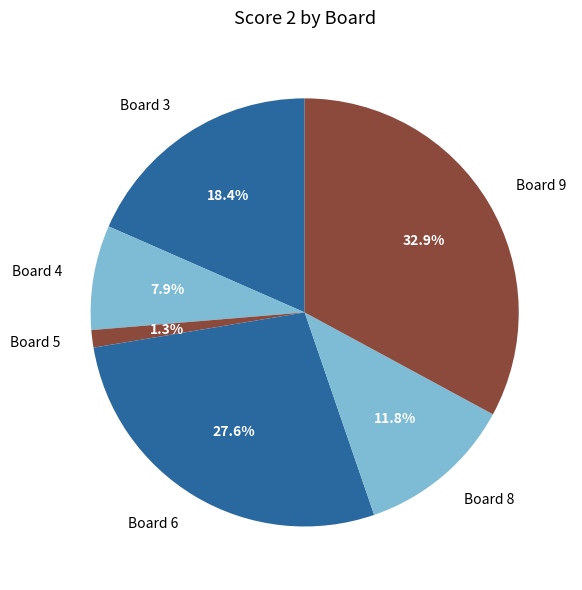

Approximately how many times larger is the value at Board 3 compared to Board 8?

1.6